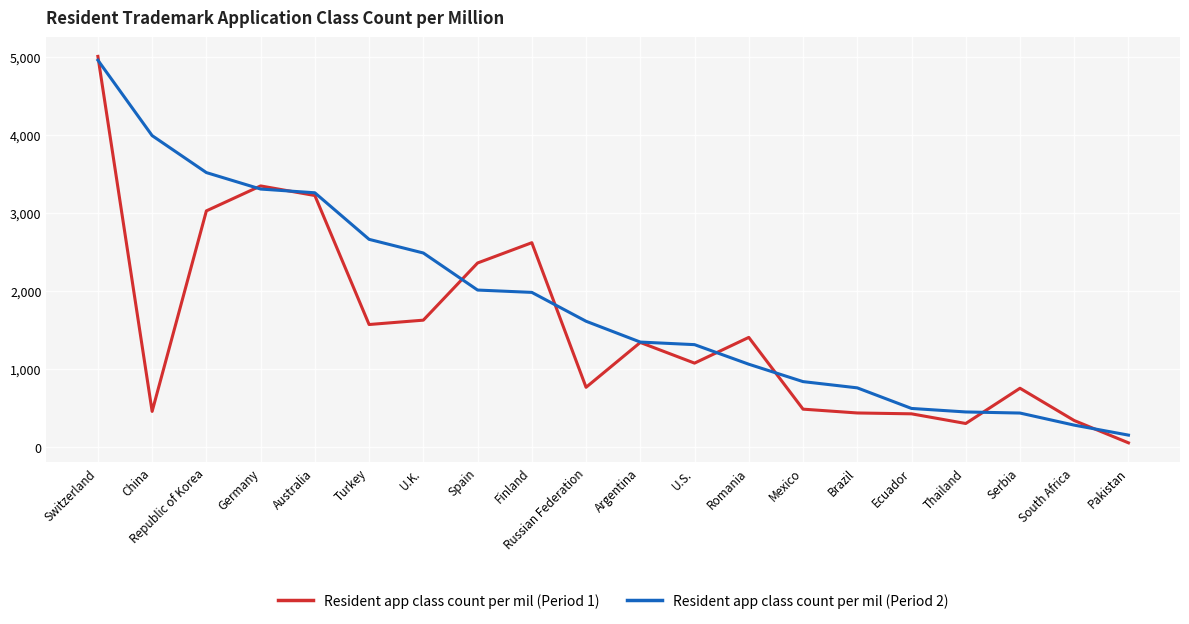

At which label does Resident app class count per mil (Period 2) first exceed 1615?

Switzerland